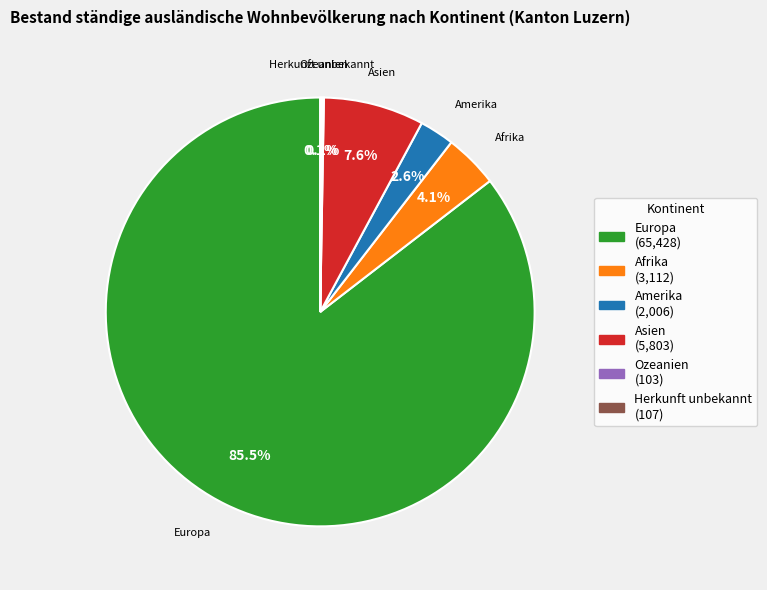

What percentage is the Asien slice, to the nearest percent?

8%